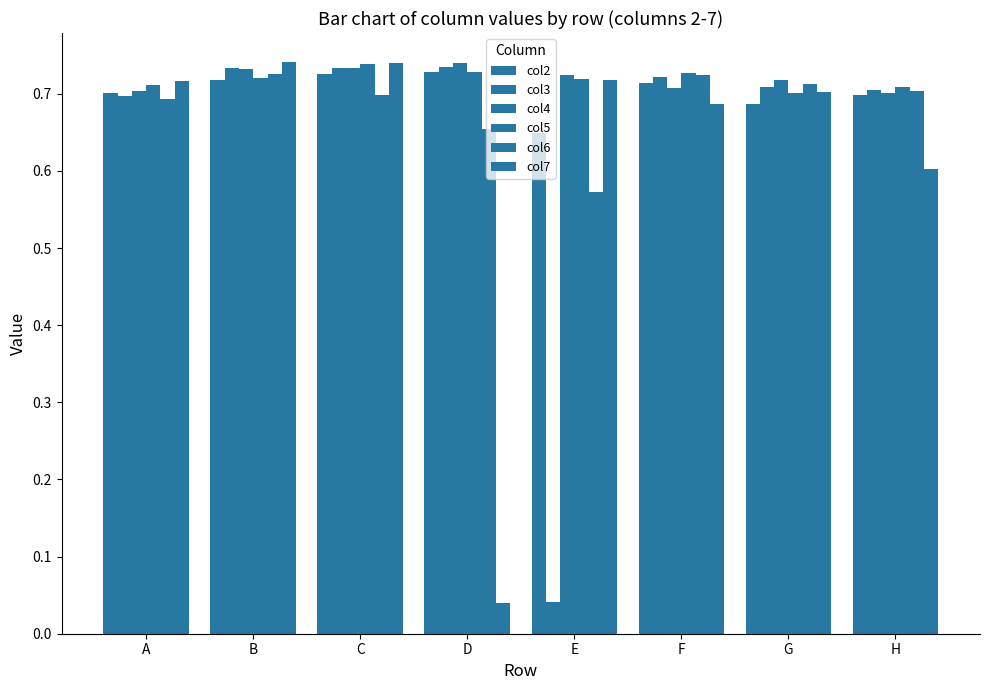

Is it true that col5 equals 0.7 at G?

True